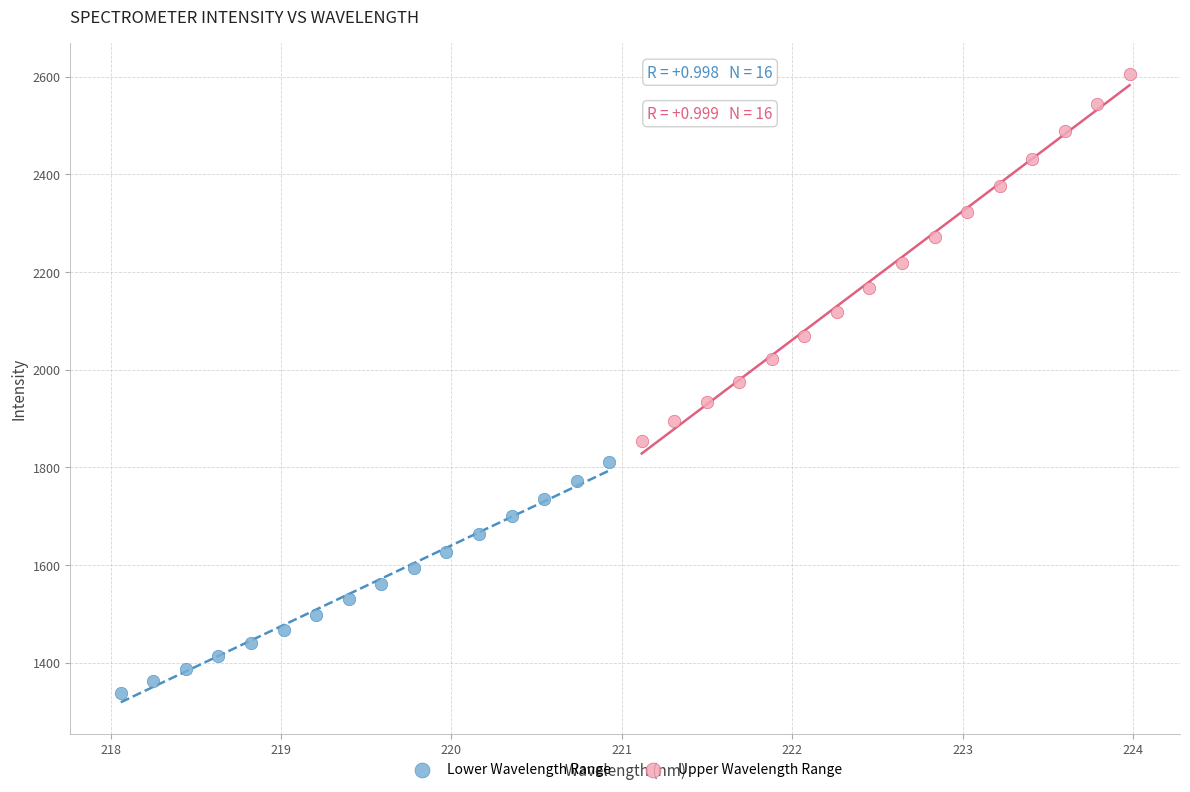

Which series contains the lowest Y value?

Lower Wavelength Range